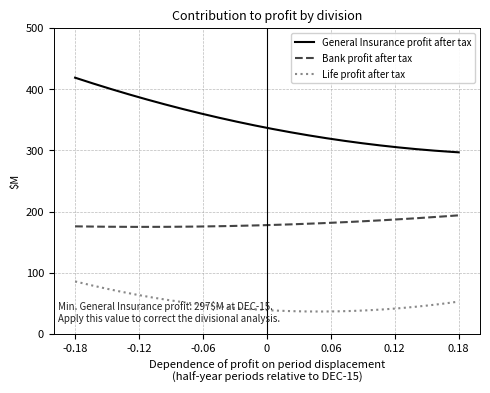

True or false: General Insurance profit after tax and Life profit after tax intersect in this chart.

False